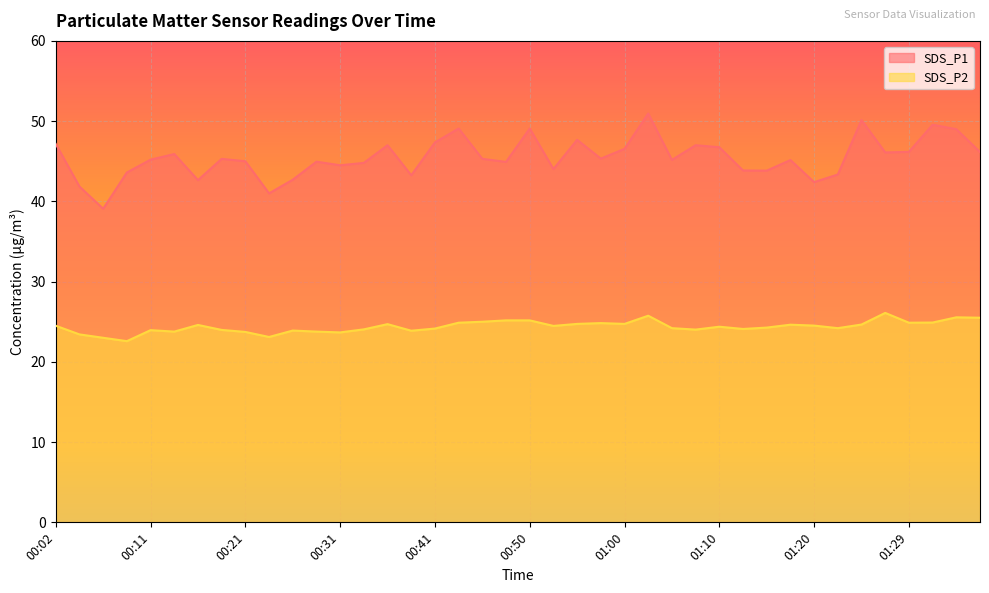

At which category is the sum across all series the highest?

01:03